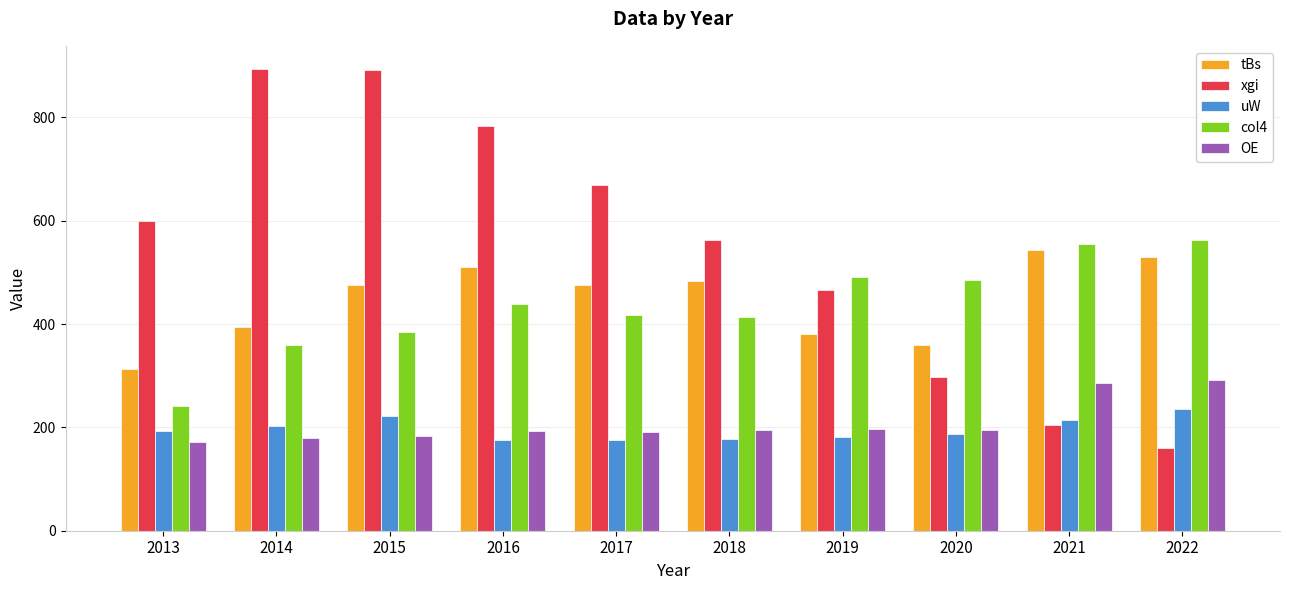

What is the difference between the second highest and second lowest values in the uW series?

46